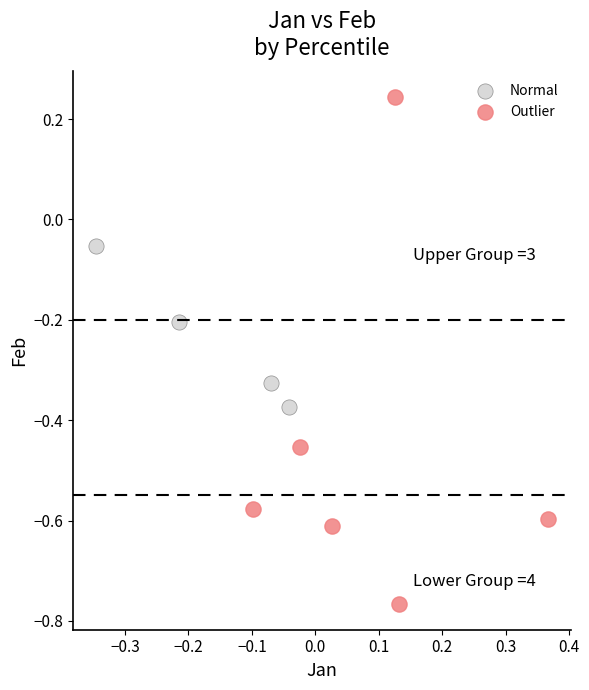

Which series reaches the minimum Y coordinate?

Outlier